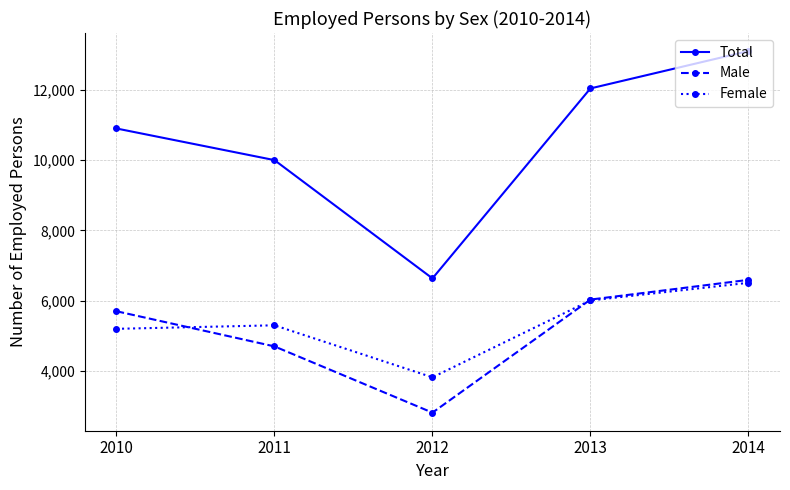

What is the spread (max minus min) of values at 2012?

3820